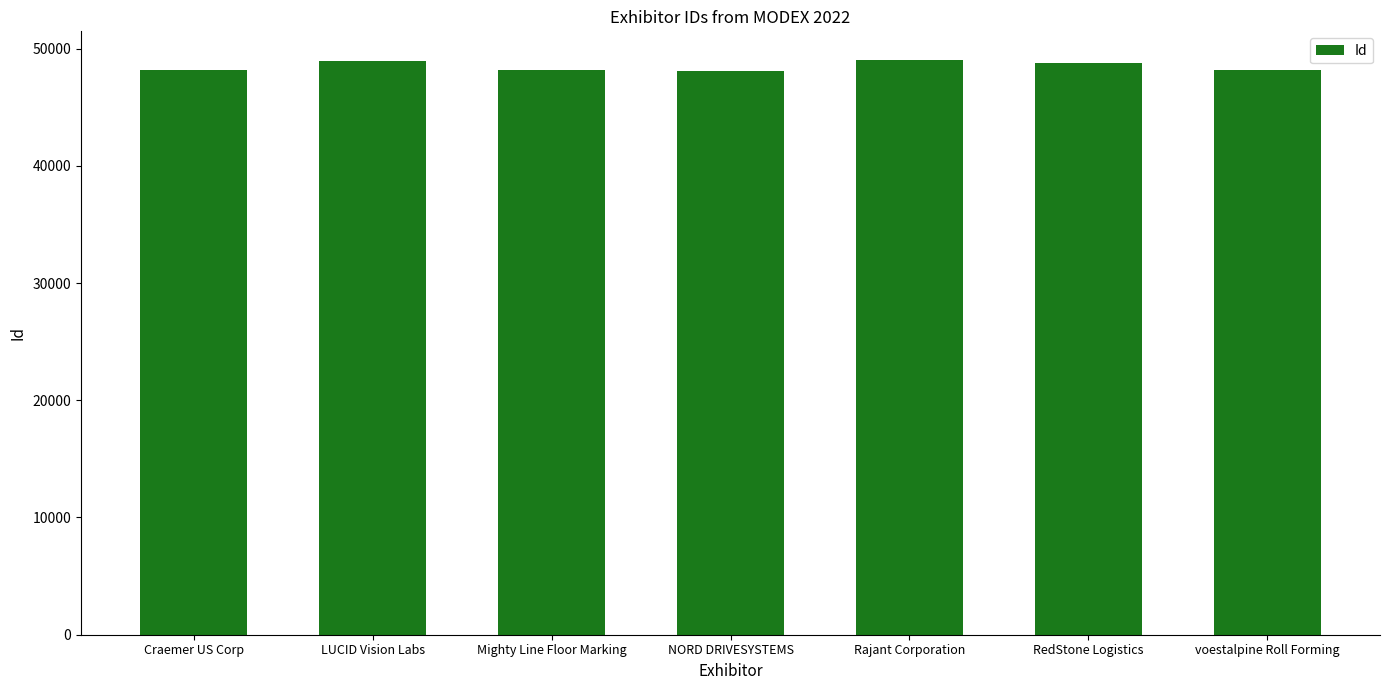

What is the value of the 1st bar from the left?

48197